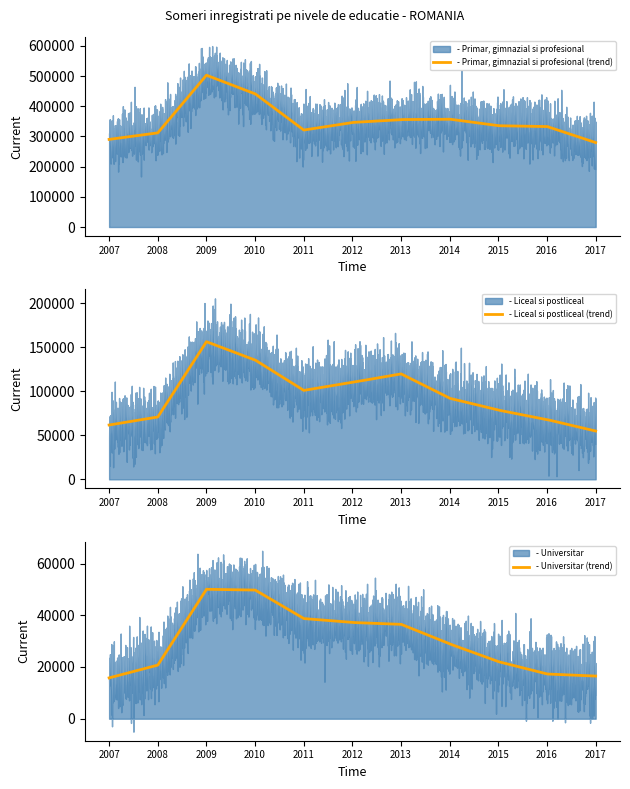

Count the number of categories in the chart.

11